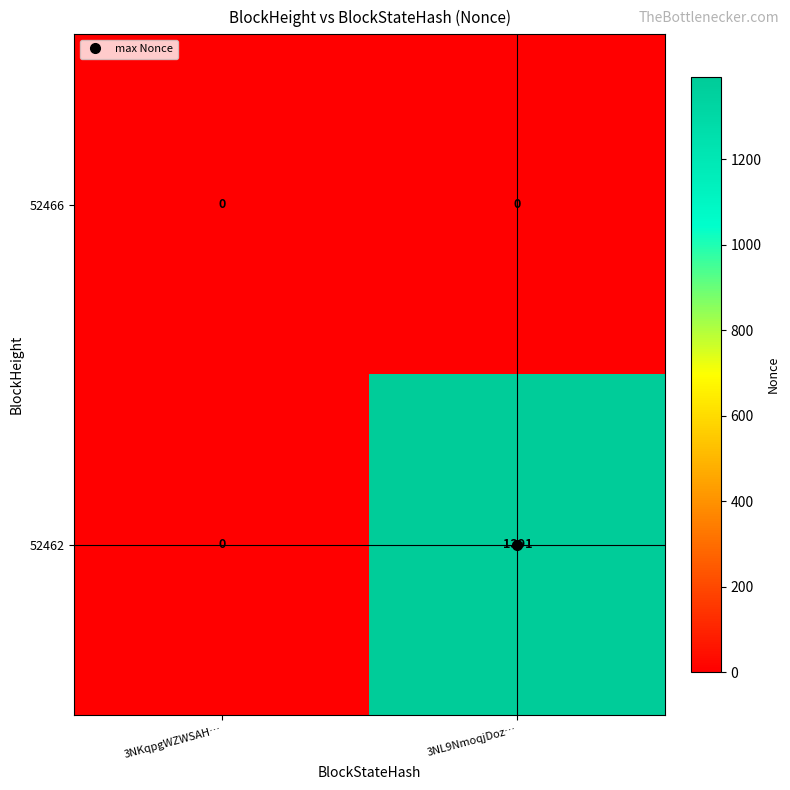

Is it true that 52462 equals 1391 at 3NL9NmoqjDoz…?

True